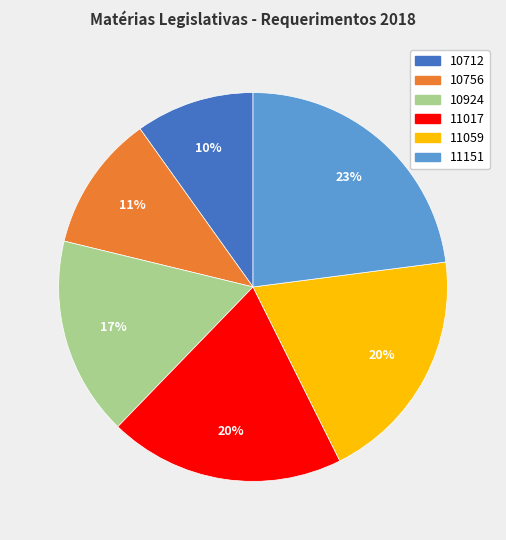

Combined, do 10924 and 11059 account for over 50%?

No